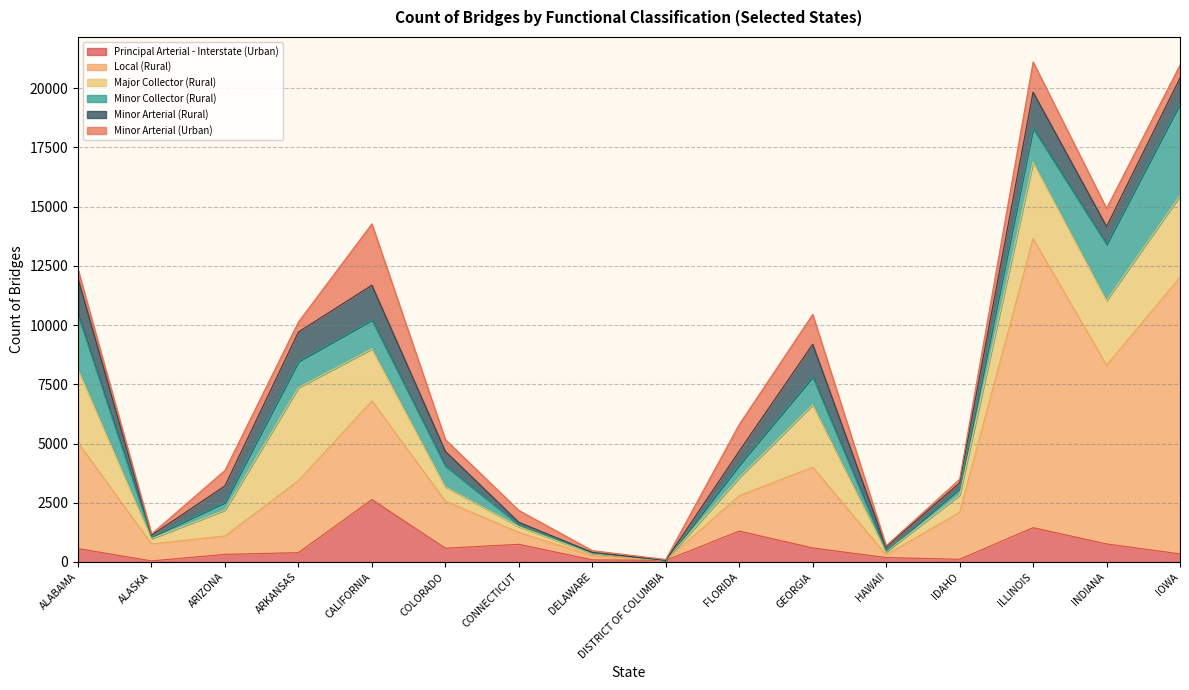

True or false: Major Collector (Rural) has a value of 226 at ALASKA.

True